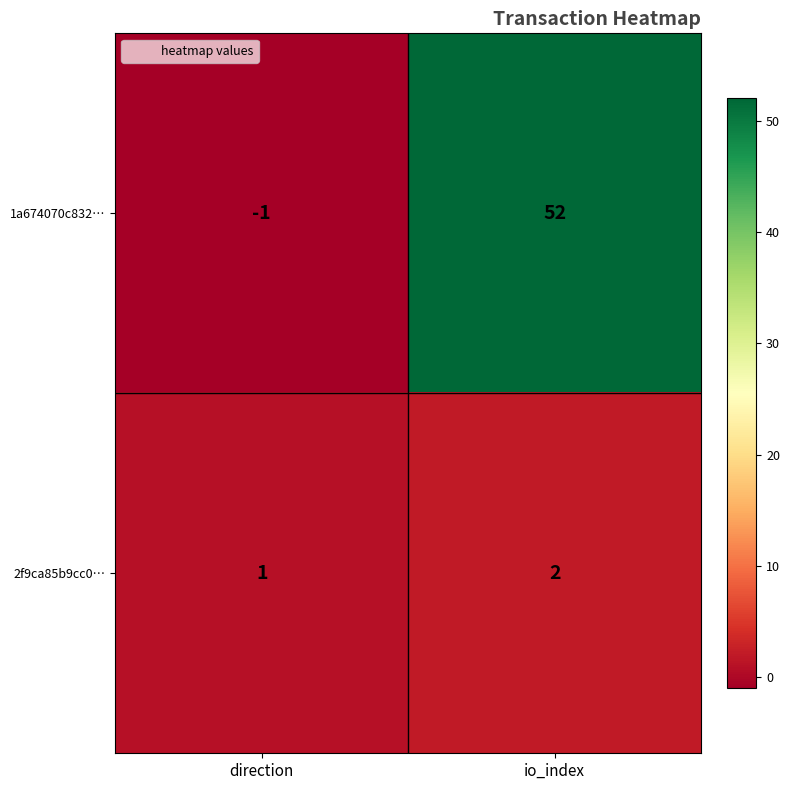

True or false: 1a674070c832… has a value of 87 at io_index.

False